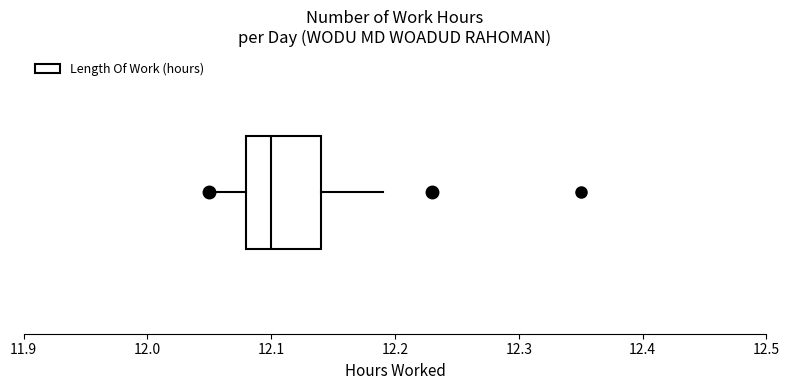

Transcribe this box plot: give where the median line is, the range the box spans, and where the two whiskers end, as read against the x-axis. The values are not printed on the chart, so give them approximately, as read against the axis.

median 12.10, box 12.08 to 12.14, whiskers 12.05 to 12.19